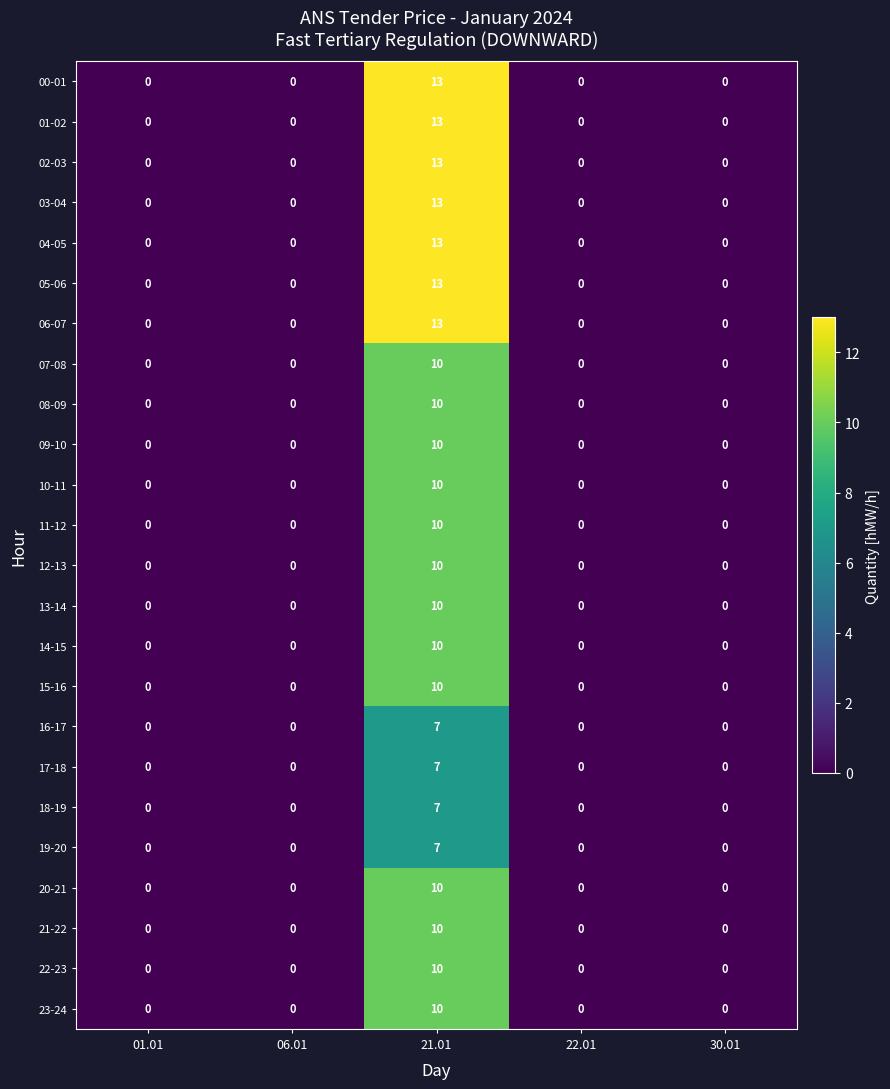

Count the 21-22 values in the range 0 to 1.

4